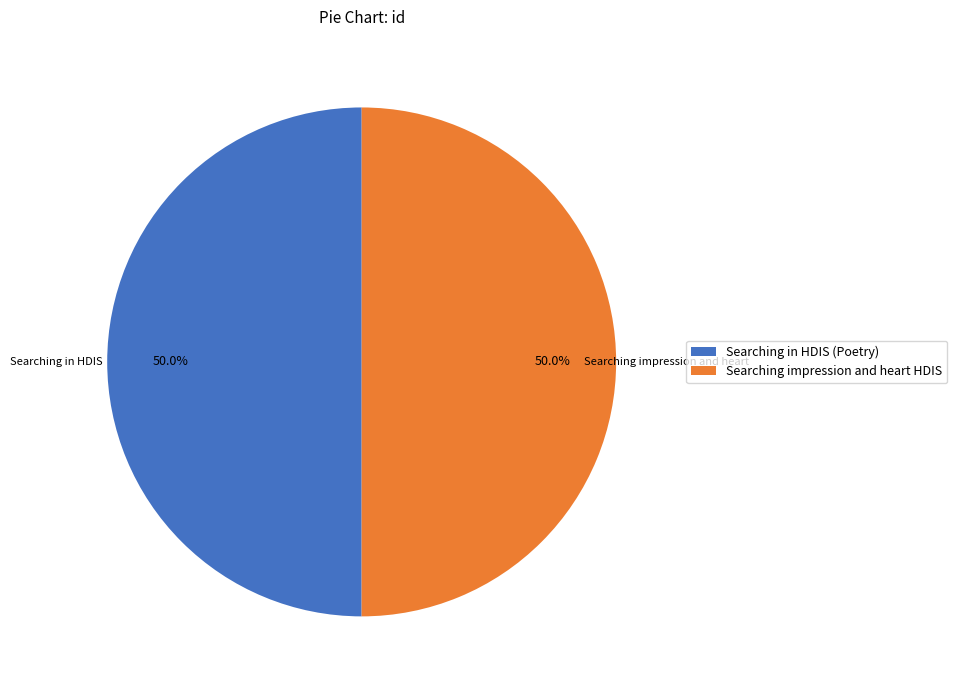

What percentage is NOT represented by Searching impression and heart HDIS?

50.0%